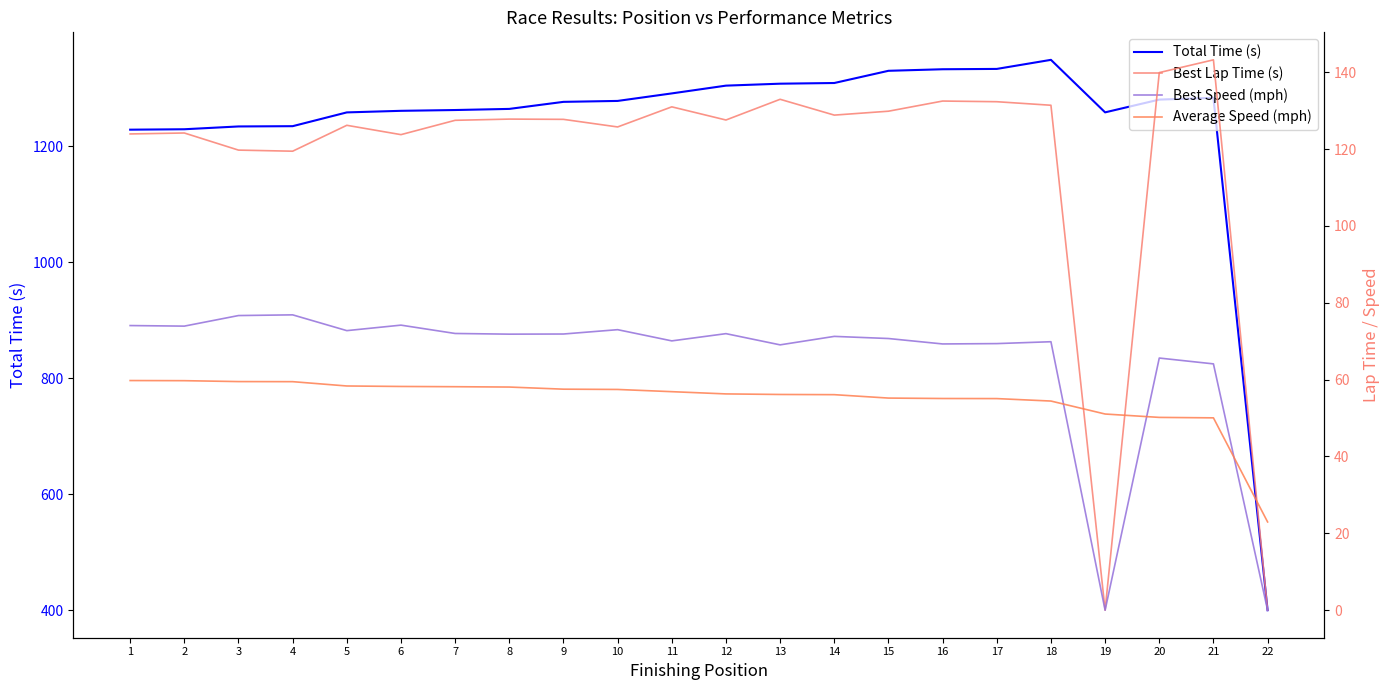

What is the sum of all Best Speed (mph) values?

1428.5